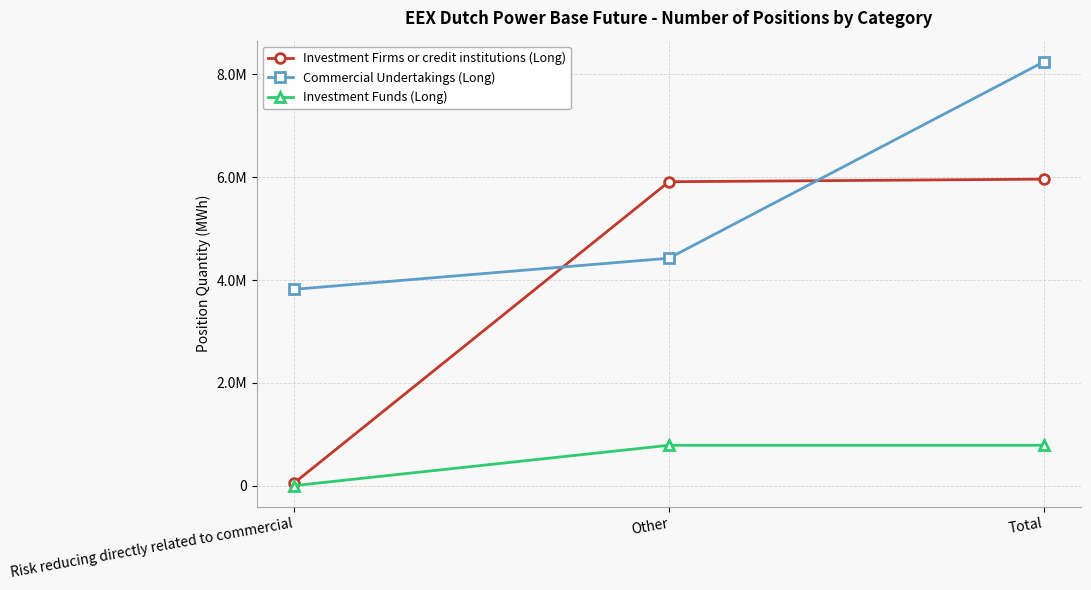

Reading right to left, transcribe all the data shown in this chart.

Investment Firms or credit institutions (Long): 5962281	5911732	50549
Commercial Undertakings (Long): 8243969	4424653	3819316
Investment Funds (Long): 785395	785395	0